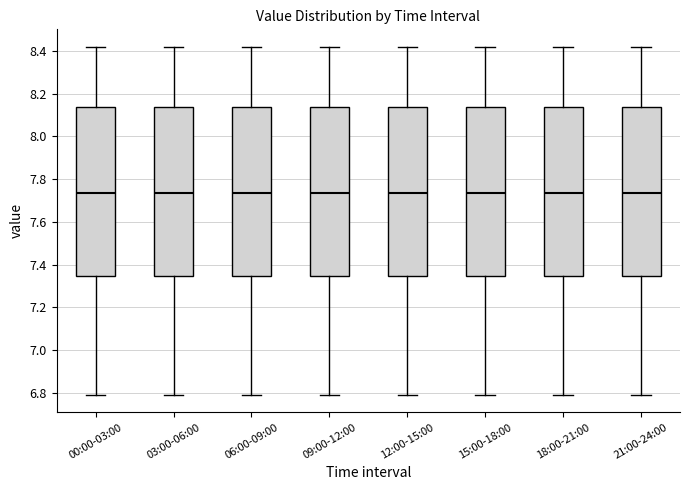

Where does the upper whisker of the box for 00:00-03:00 end on the y-axis? The values are not printed on the chart, so give them approximately, as read against the axis.

8.42